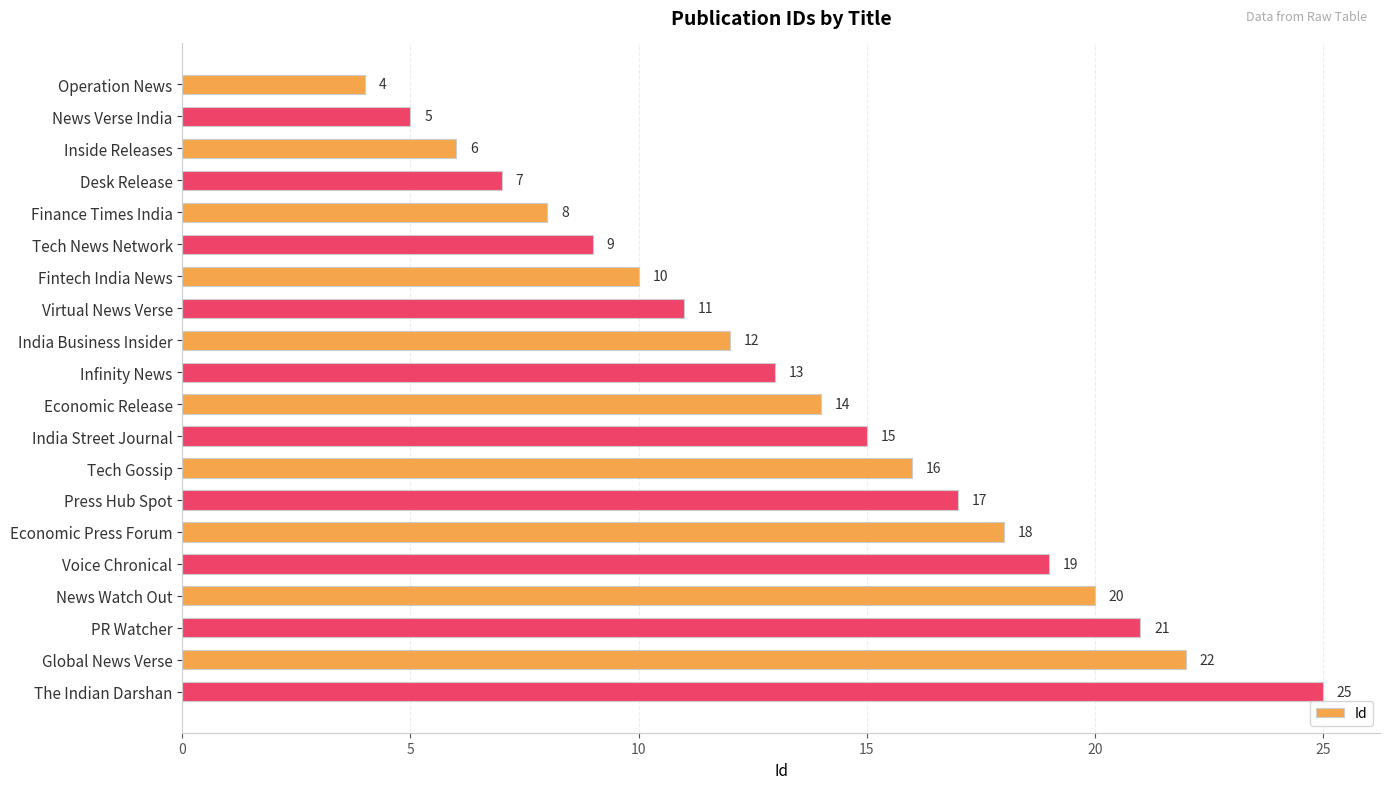

How many categories are shown in the chart?

20